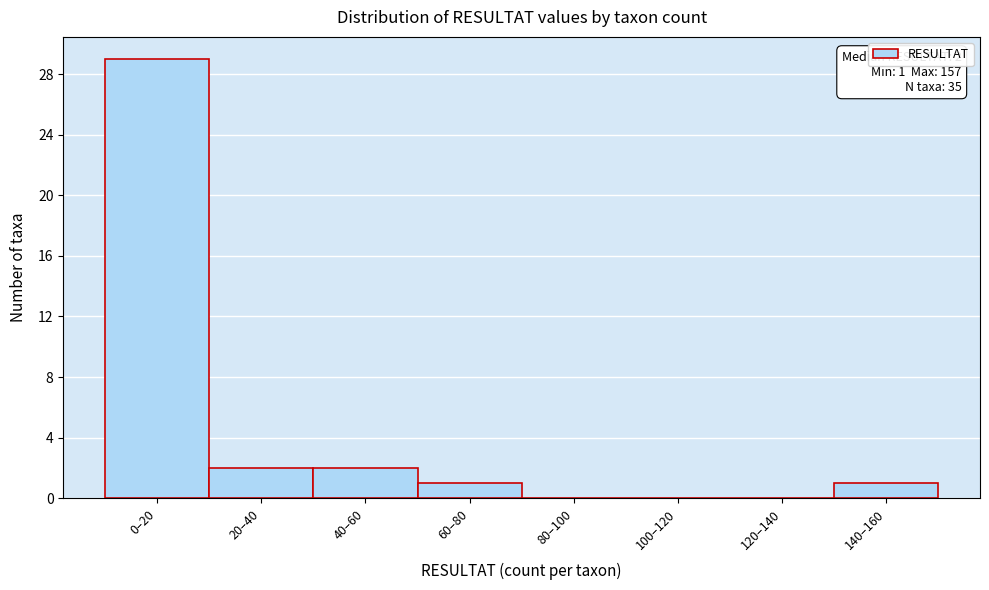

Reading left to right, transcribe all the data shown in this chart.

0–20=29	20–40=2	40–60=2	60–80=1	80–100=0	100–120=0	120–140=0	140–160=1